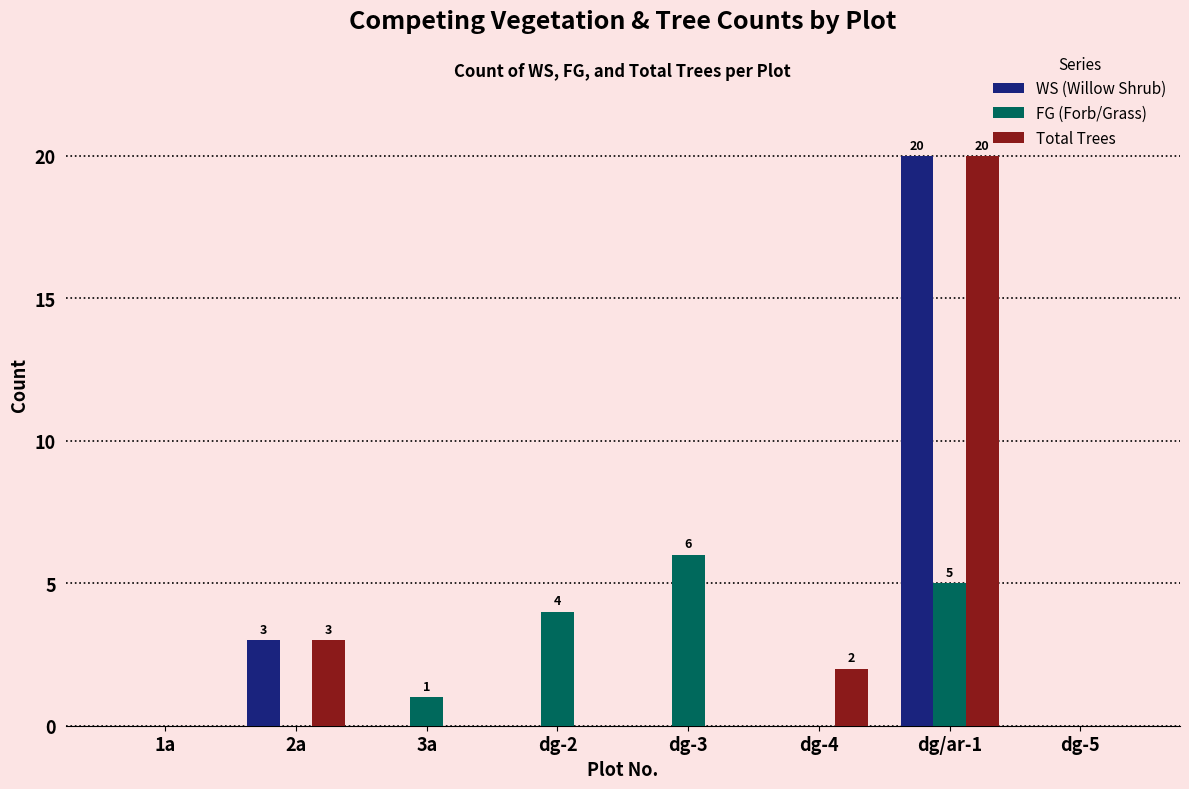

Reading left to right, extract all data points from this chart.

WS (Willow Shrub): 1a=0	2a=3	3a=0	dg-2=0	dg-3=0	dg-4=0	dg/ar-1=20	dg-5=0
FG (Forb/Grass): 1a=0	2a=0	3a=1	dg-2=4	dg-3=6	dg-4=0	dg/ar-1=5	dg-5=0
Total Trees: 1a=0	2a=3	3a=0	dg-2=0	dg-3=0	dg-4=2	dg/ar-1=20	dg-5=0